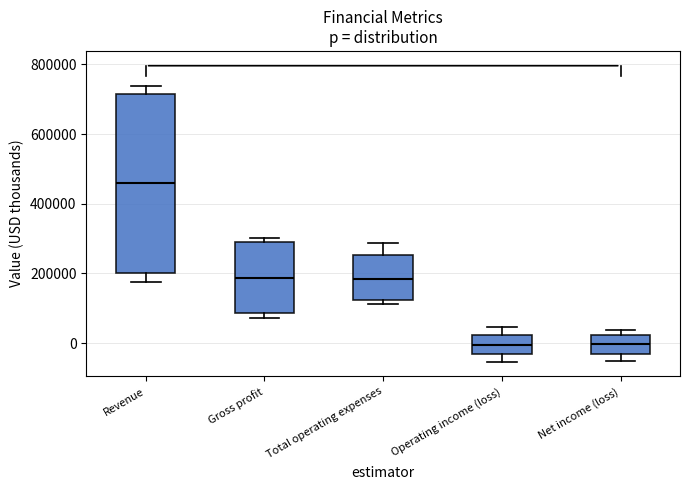

Reading left to right, transcribe this box plot: for each box, give where its median line is, the range the box spans, and where its two whiskers end, as read against the y-axis. The values are not printed on the chart, so give them approximately, as read against the axis.

Revenue: median 460000, box 200000 to 720000, whiskers 180000 to 740000
Gross profit: median 180000, box 80000 to 280000, whiskers 80000 (just below the box's lower edge) to 300000
Total operating expenses: median 180000, box 120000 to 260000, whiskers 120000 (just below the box's lower edge) to 280000
Operating income (loss): median 0, box -40000 to 20000, whiskers -60000 to 40000
Net income (loss): median 0, box -40000 to 20000, whiskers -60000 to 40000